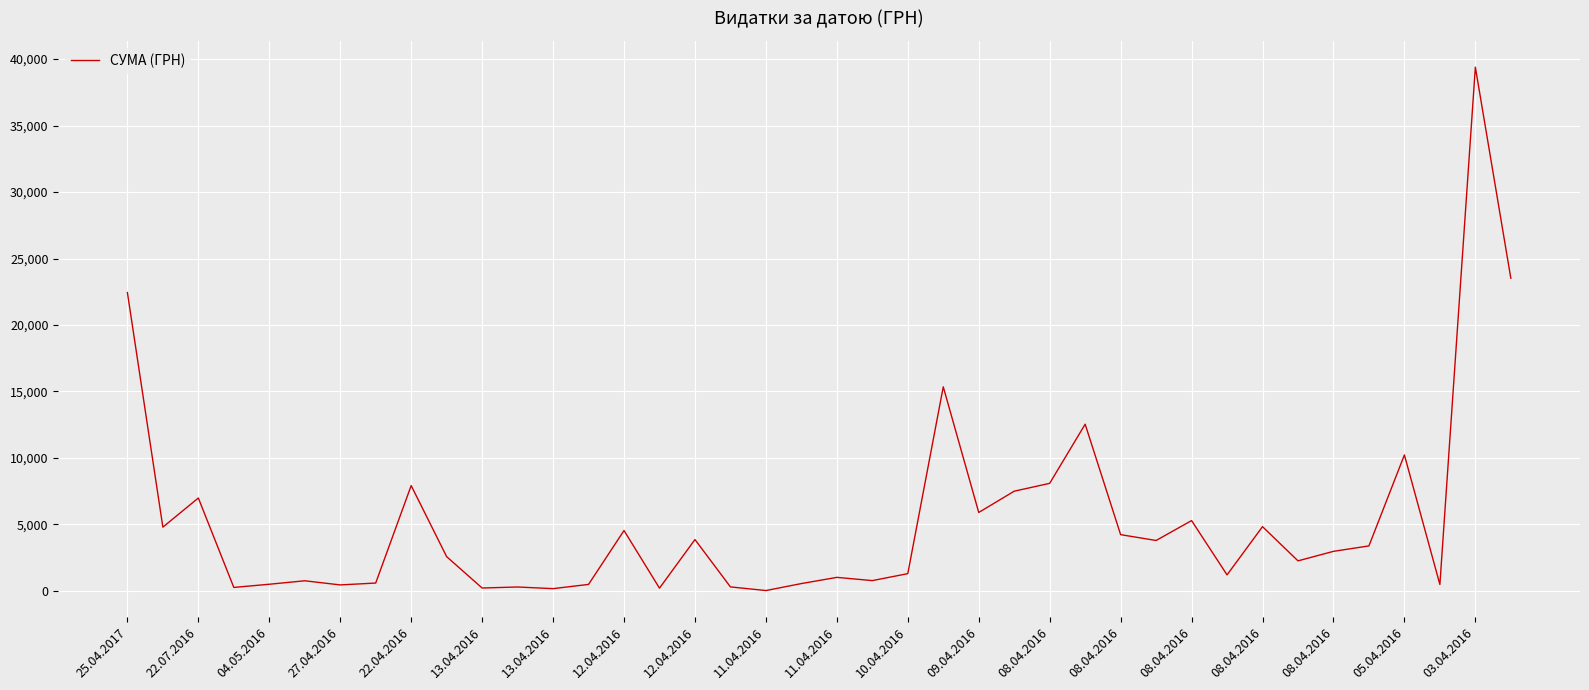

What is the greatest value displayed?

39389.0